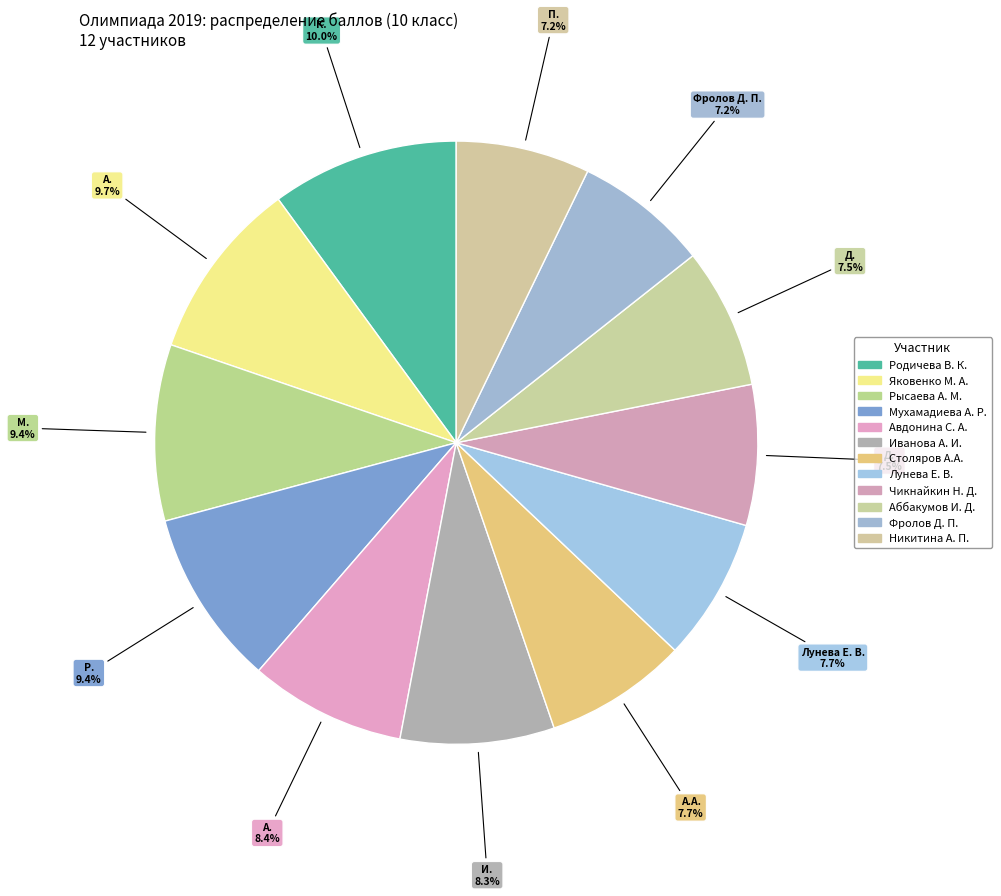

How many slices are in this pie chart?

12